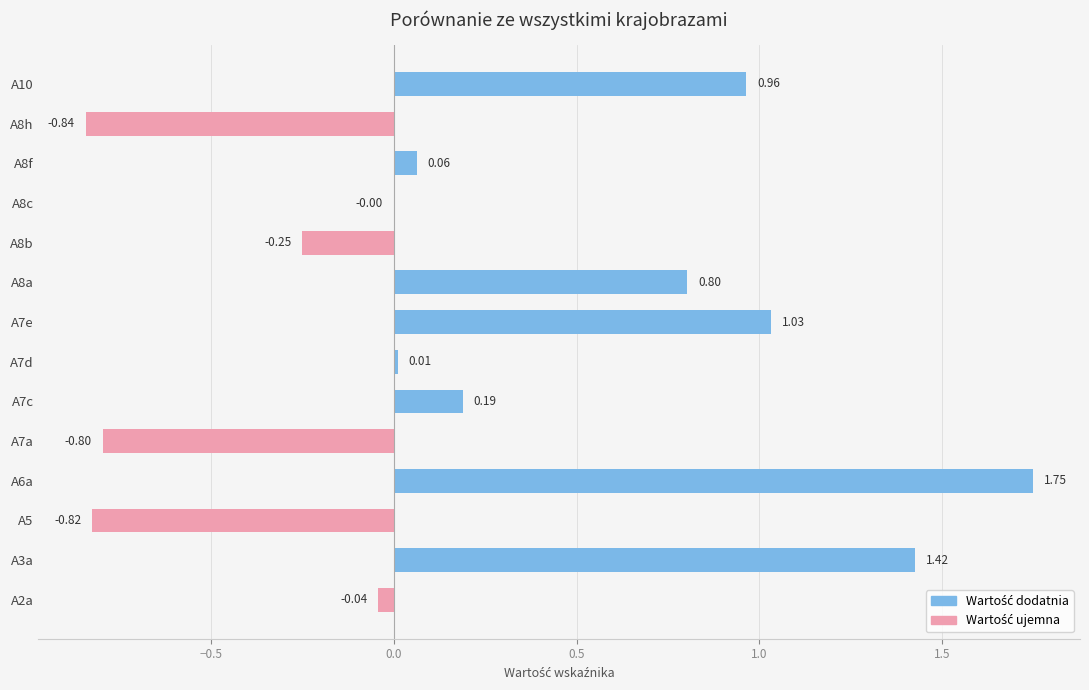

Approximately how many times larger is the value at A3a compared to A6a?

0.8